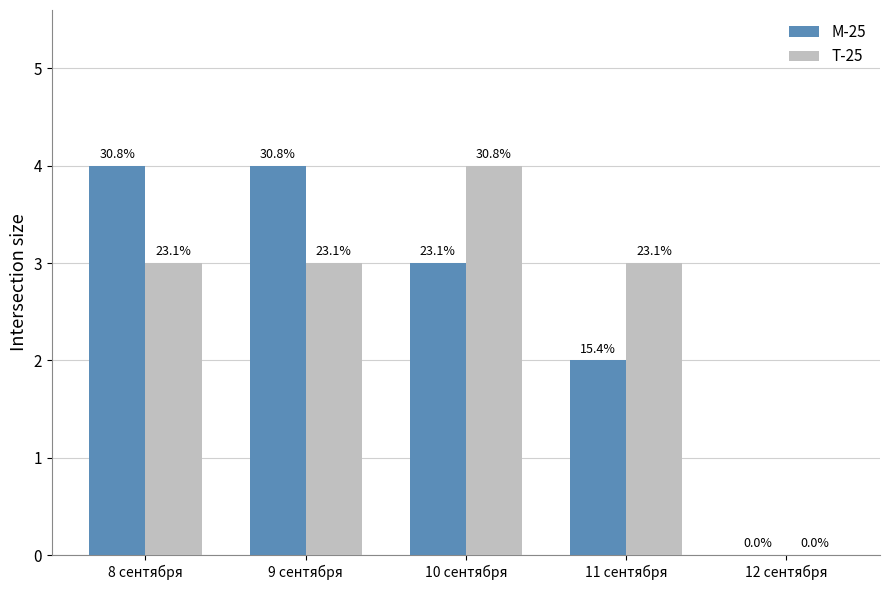

Is it true that М-25 equals 6 at 9 сентября?

False